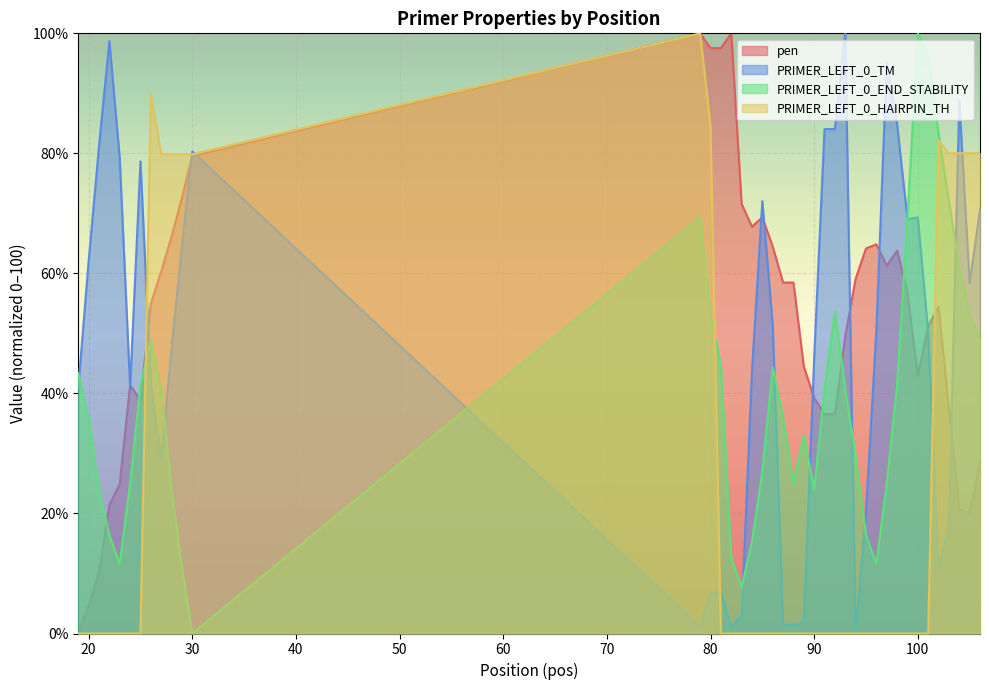

Reading left to right, transcribe all the data shown in this chart.

pen: 0.0	4.7	10.2	21.4	24.9	41.4	38.9	55.0	60.3	66.1	72.6	79.6	100.0	97.5	97.5	100.0	71.6	67.8	69.3	64.5	58.5	58.5	44.5	39.2	36.6	36.6	49.6	59.1	64.2	64.8	61.3	63.8	56.8	42.9	51.2	54.5	37.5	20.7	20.1	28.5
PRIMER_LEFT_0_TM: 41.0	62.1	81.2	98.7	79.1	41.0	78.7	41.5	29.0	47.5	64.6	80.3	1.1	6.8	6.8	1.1	3.0	43.7	72.0	51.4	1.4	1.4	1.9	45.9	84.0	84.0	100.0	0.0	20.2	50.5	95.2	84.8	69.0	69.3	50.2	10.8	18.0	88.9	58.4	70.7
PRIMER_LEFT_0_END_STABILITY: 43.3	35.7	24.0	16.3	11.7	25.0	41.3	49.0	40.7	24.0	11.0	0.0	69.3	53.0	44.7	12.7	7.7	15.3	27.0	44.3	36.0	25.0	33.0	24.0	40.7	53.7	40.7	29.7	16.3	11.7	25.0	41.3	69.3	100.0	96.3	83.3	72.0	61.0	53.0	49.0
PRIMER_LEFT_0_HAIRPIN_TH: 0.0	0.0	0.0	0.0	0.0	0.0	0.0	89.9	79.8	79.8	79.8	79.8	100.0	84.5	0.0	0.0	0.0	0.0	0.0	0.0	0.0	0.0	0.0	0.0	0.0	0.0	0.0	0.0	0.0	0.0	0.0	0.0	0.0	0.0	0.0	82.1	80.0	80.0	80.0	80.0